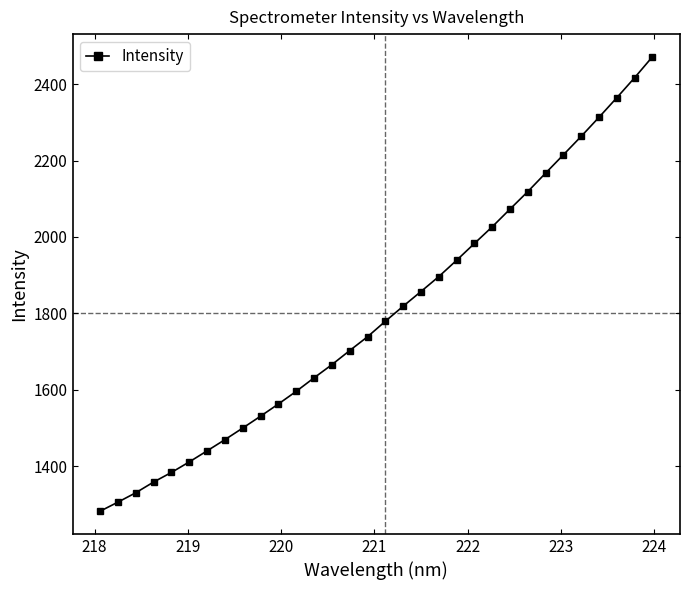

What is the minimum value shown in the chart?

1282.3